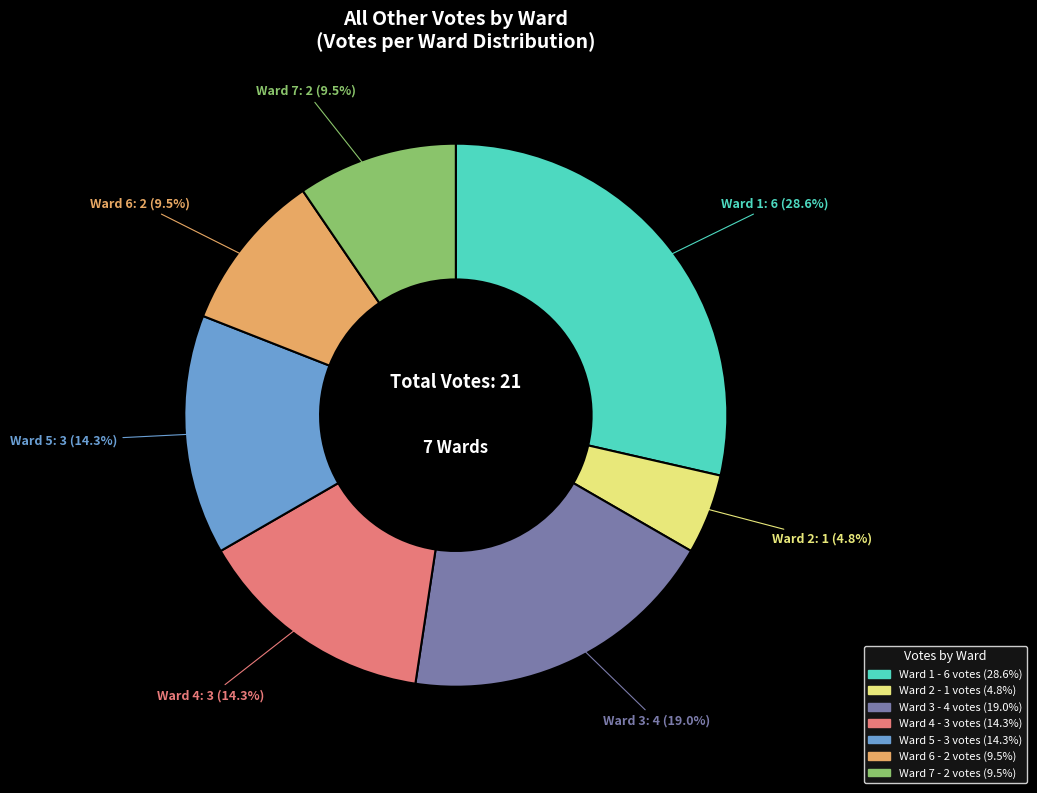

Which category has the biggest portion of the pie?

Ward 1